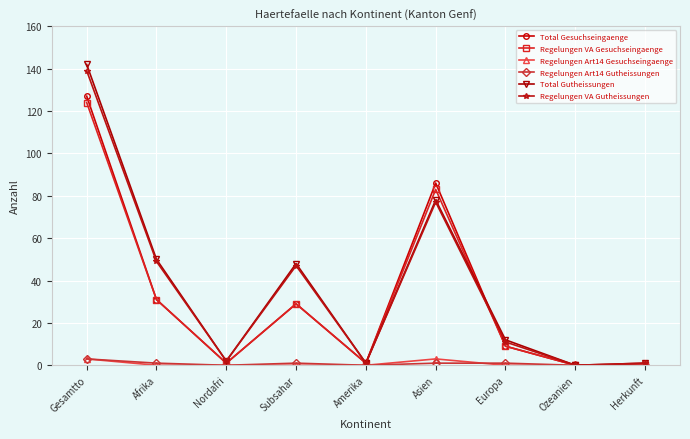

The Regelungen VA Gesuchseingaenge series shows 124 at Gesamtto. True or false?

True